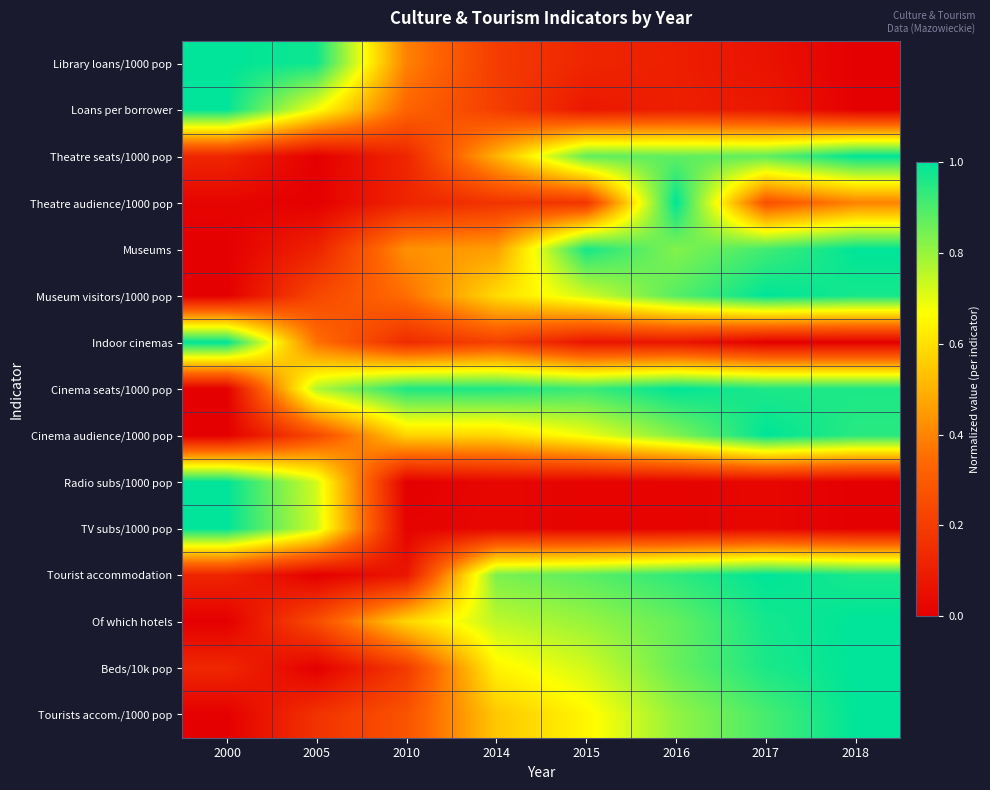

Reading right to left, what are all the values shown in this chart?

Library loans/1000 pop: 2018=0.0	2017=0.1	2016=0.1	2015=0.1	2014=0.2	2010=0.4	2005=1.0	2000=1.0
Loans per borrower: 2018=0.0	2017=0.1	2016=0.1	2015=0.1	2014=0.2	2010=0.3	2005=0.7	2000=1.0
Theatre seats/1000 pop: 2018=1.0	2017=0.9	2016=0.9	2015=0.9	2014=0.5	2010=0.1	2005=0.0	2000=0.1
Theatre audience/1000 pop: 2018=0.4	2017=0.3	2016=1.0	2015=0.2	2014=0.2	2010=0.1	2005=0.0	2000=0.0
Museums: 2018=1.0	2017=0.9	2016=0.8	2015=1.0	2014=0.5	2010=0.4	2005=0.1	2000=0.0
Museum visitors/1000 pop: 2018=1.0	2017=1.0	2016=0.9	2015=0.7	2014=0.6	2010=0.4	2005=0.2	2000=0.0
Indoor cinemas: 2018=0.0	2017=0.0	2016=0.1	2015=0.1	2014=0.2	2010=0.1	2005=0.4	2000=1.0
Cinema seats/1000 pop: 2018=1.0	2017=1.0	2016=1.0	2015=0.9	2014=1.0	2010=1.0	2005=0.8	2000=0.0
Cinema audience/1000 pop: 2018=0.9	2017=1.0	2016=0.8	2015=0.7	2014=0.6	2010=0.6	2005=0.2	2000=0.0
Radio subs/1000 pop: 2018=0.0	2017=0.0	2016=0.0	2015=0.0	2014=0.0	2010=0.0	2005=0.7	2000=1.0
TV subs/1000 pop: 2018=0.0	2017=0.0	2016=0.0	2015=0.0	2014=0.0	2010=0.0	2005=0.7	2000=1.0
Tourist accommodation: 2018=1.0	2017=1.0	2016=0.9	2015=0.9	2014=0.8	2010=0.1	2005=0.0	2000=0.1
Of which hotels: 2018=1.0	2017=1.0	2016=0.9	2015=0.8	2014=0.8	2010=0.6	2005=0.3	2000=0.0
Beds/10k pop: 2018=1.0	2017=1.0	2016=0.9	2015=0.7	2014=0.6	2010=0.2	2005=0.0	2000=0.1
Tourists accom./1000 pop: 2018=1.0	2017=0.9	2016=0.8	2015=0.6	2014=0.5	2010=0.3	2005=0.2	2000=0.0